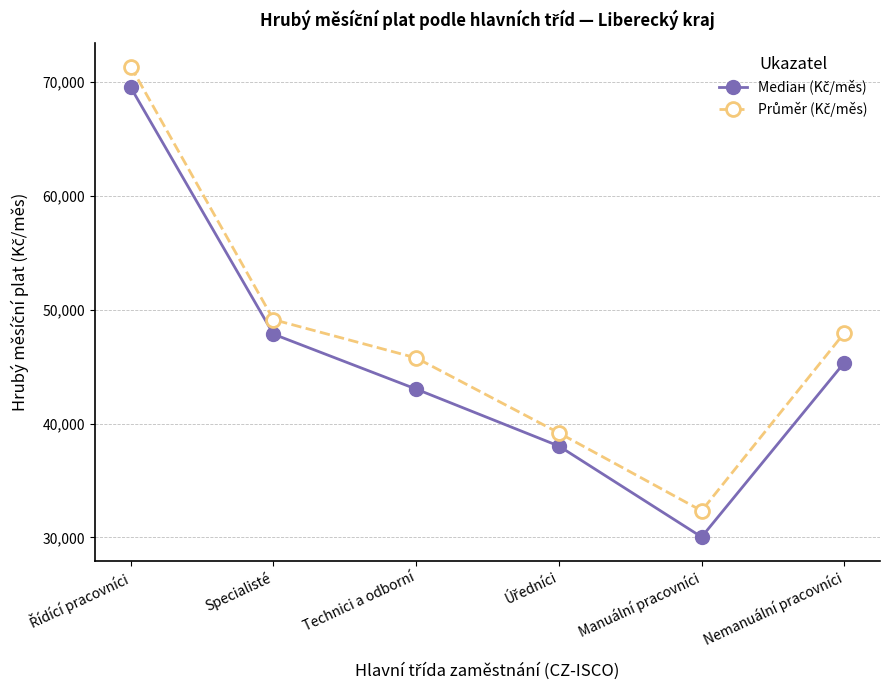

Count the number of data series in this chart.

2